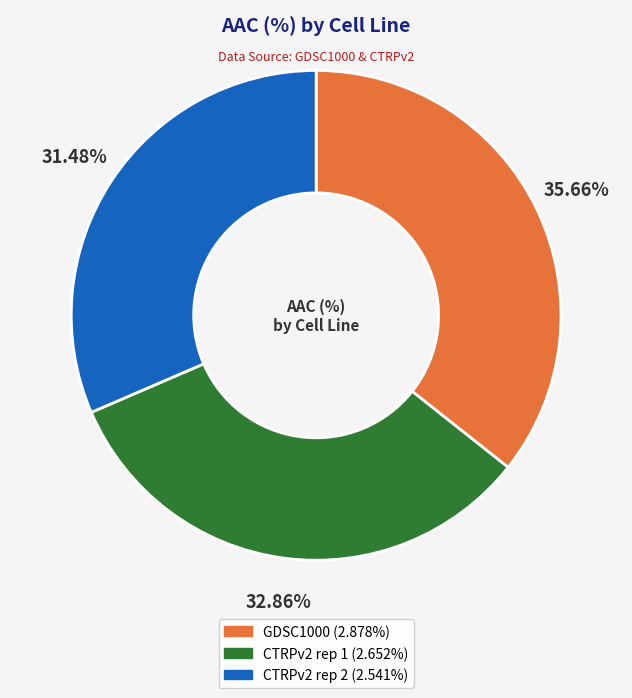

The GDSC1000 slice represents 36% of the pie. True or false?

True